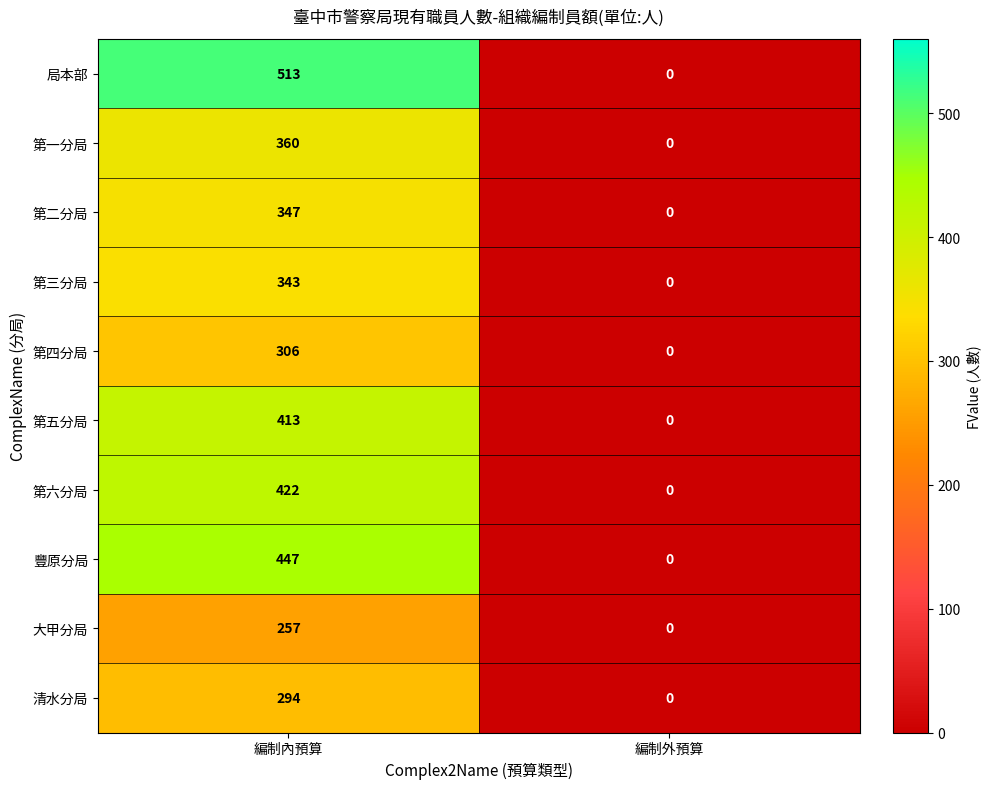

At which label is 大甲分局 closest to 128?

編制外預算